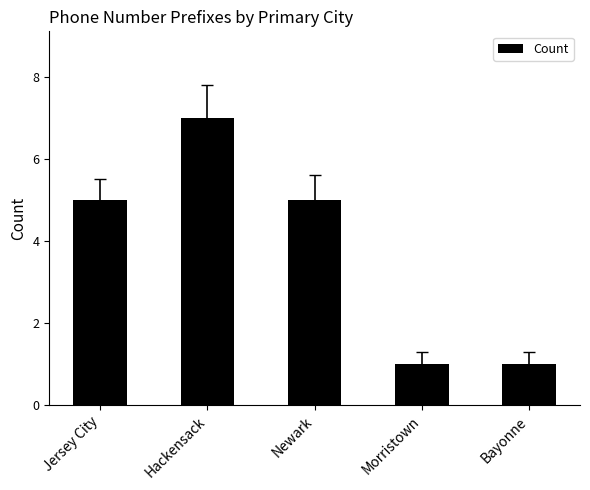

What is the maximum value shown in the chart?

7